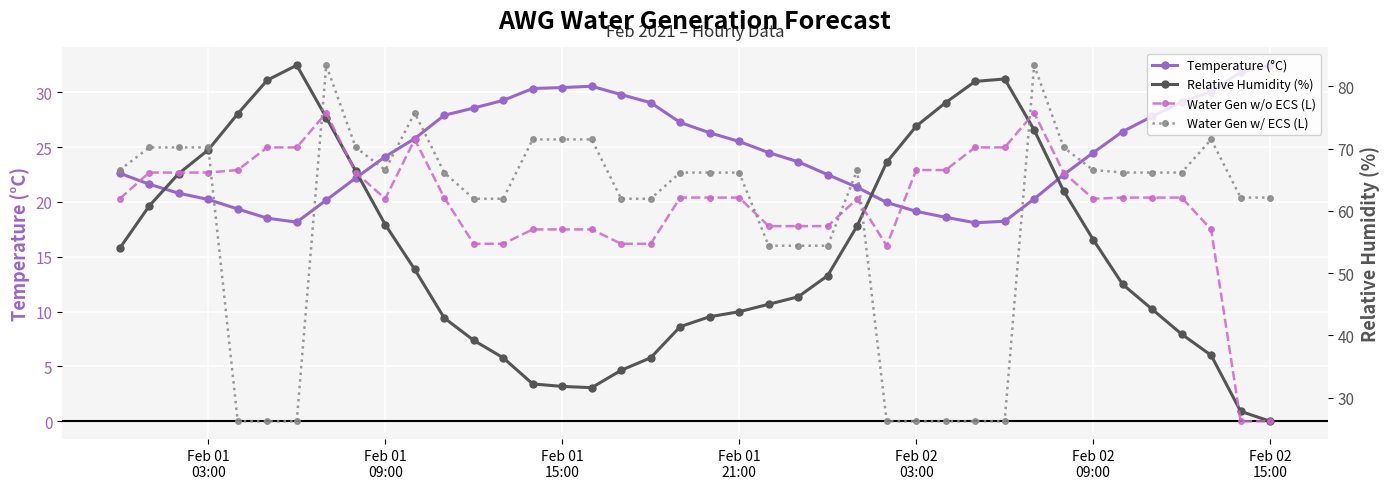

True or false: Temperature (°C) has more than 0 interior local peaks.

True